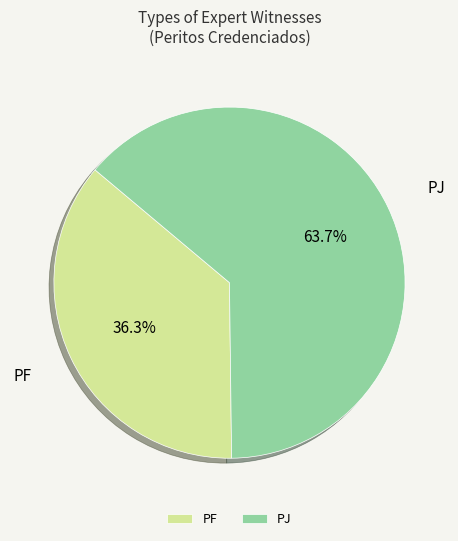

What percentage is the PJ slice, to the nearest percent?

64%